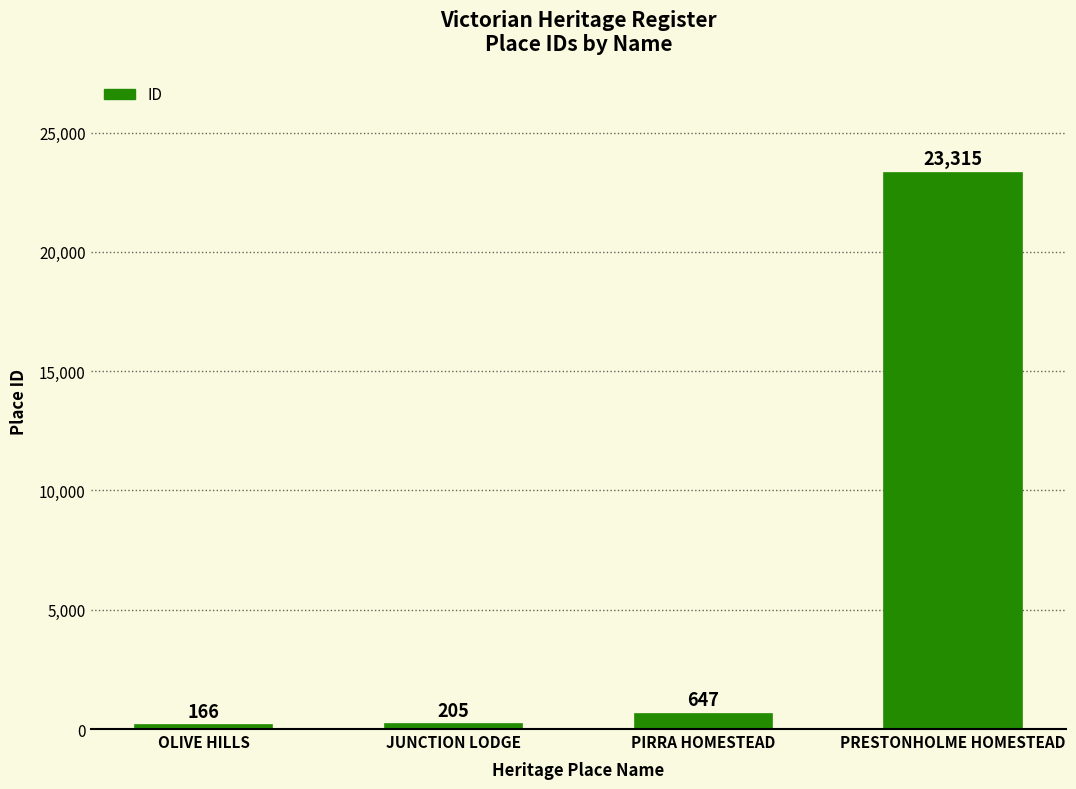

What is the average value?

6083